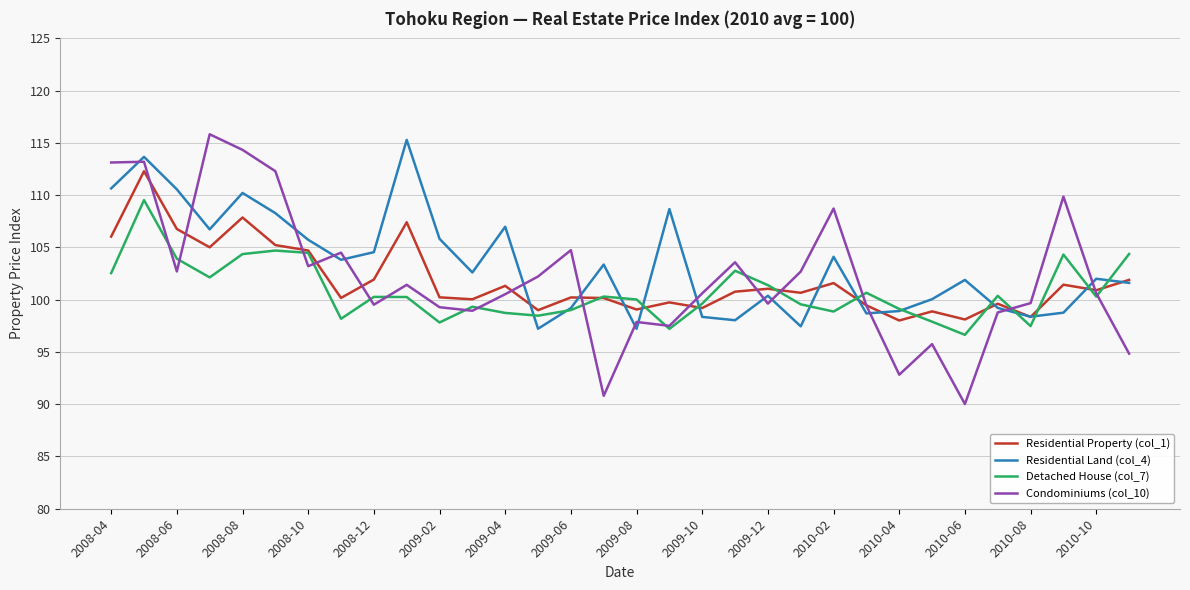

What is the minimum value shown in the chart?

90.0